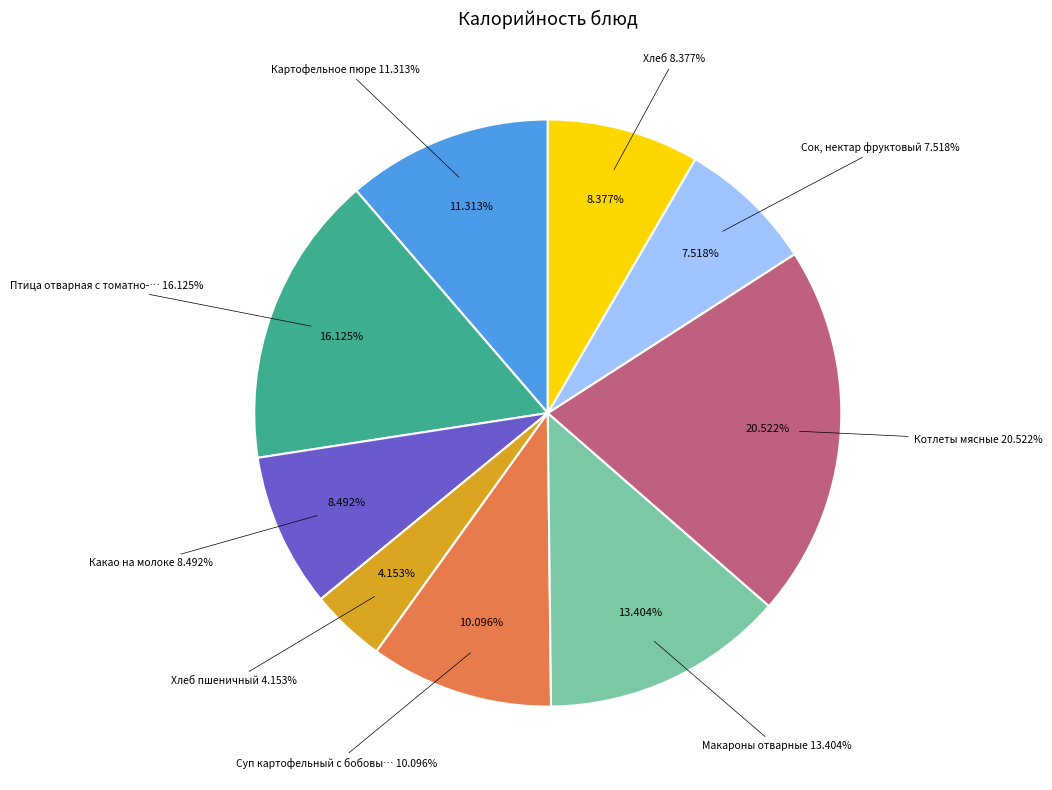

Is it true that Макароны отварные is 13% of the pie?

True